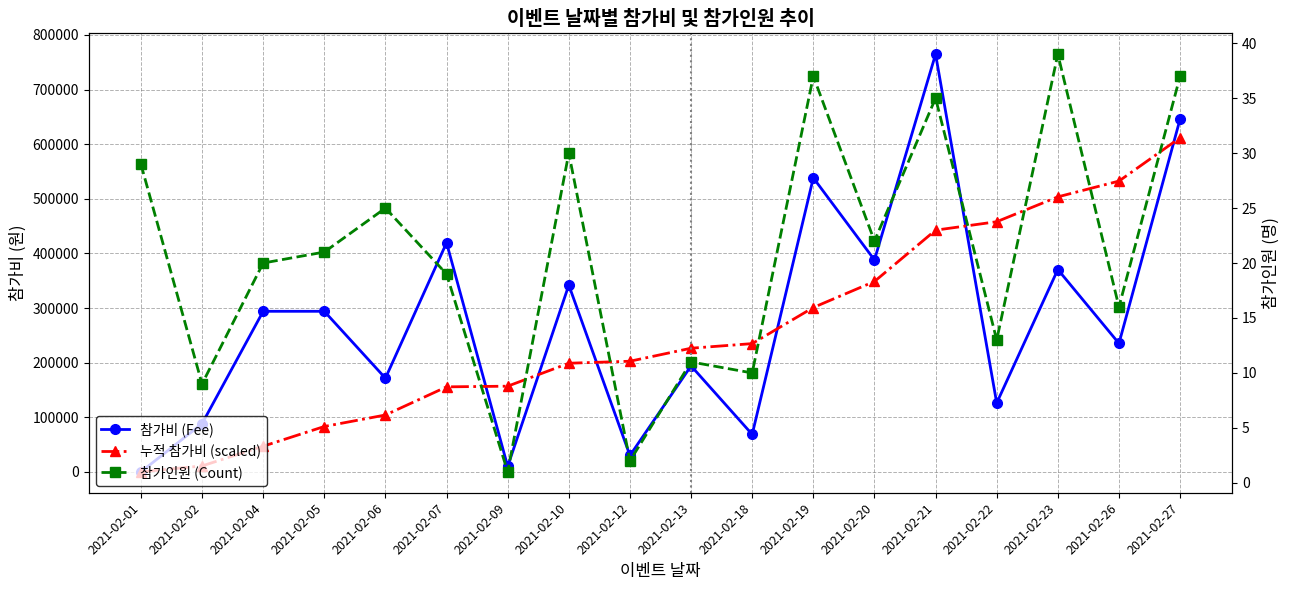

Between which two adjacent categories do 참가인원 (Count) and 누적 참가비 (scaled) first intersect?

2021-02-01 and 2021-02-02